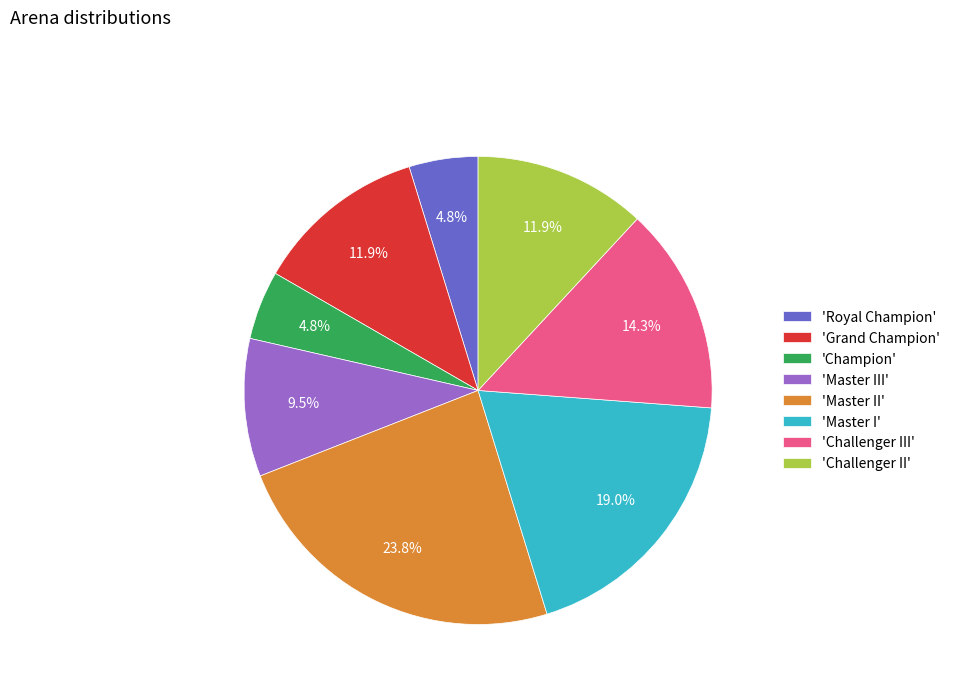

Is there any slice that represents more than half of the pie?

No